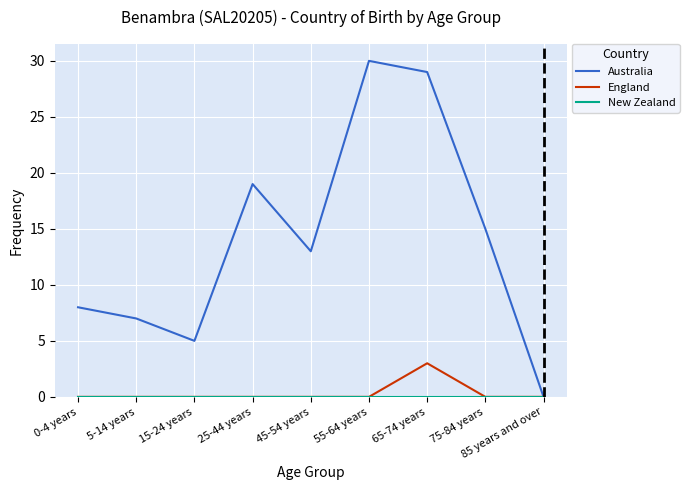

How many lines are shown in the chart?

3